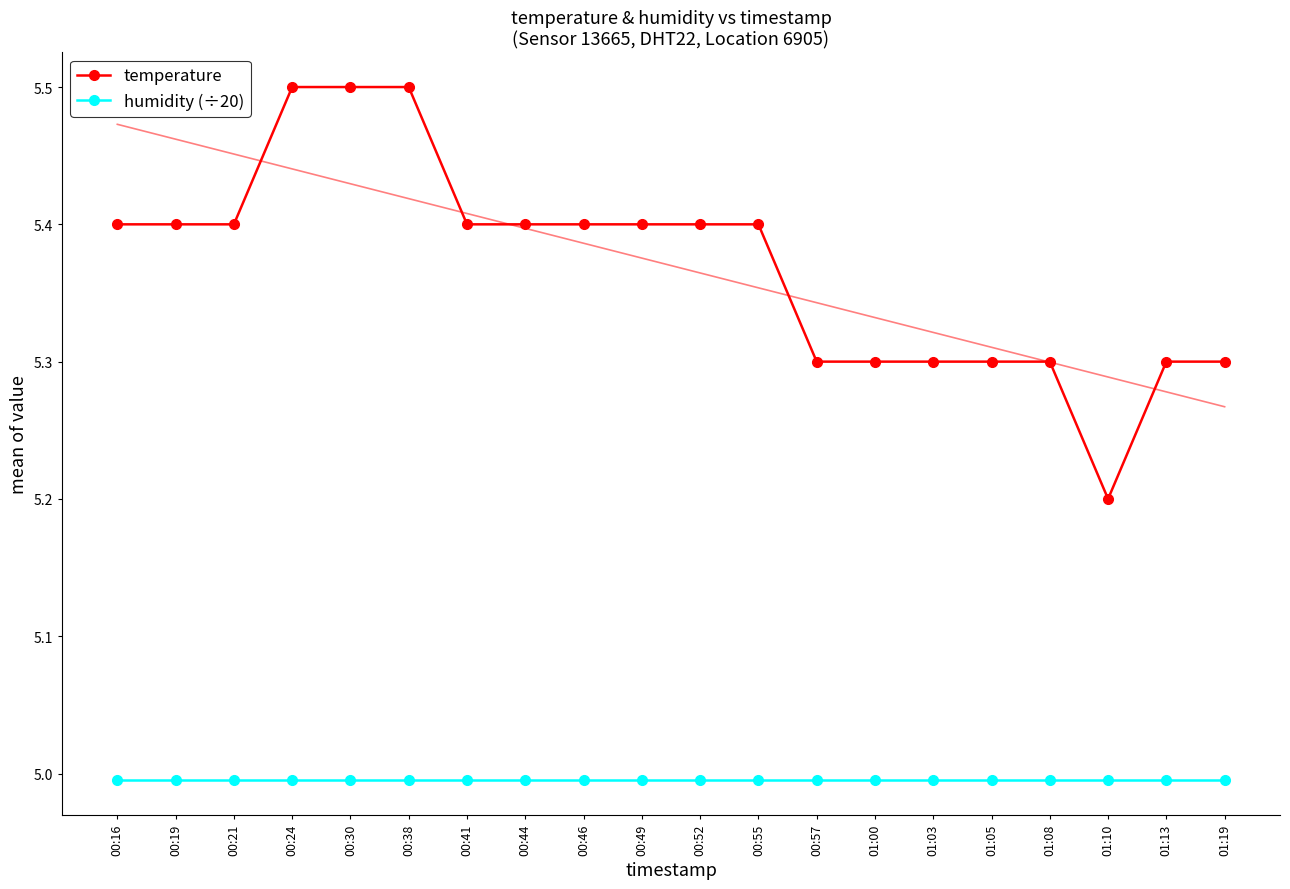

How many categories are shown in the chart?

20